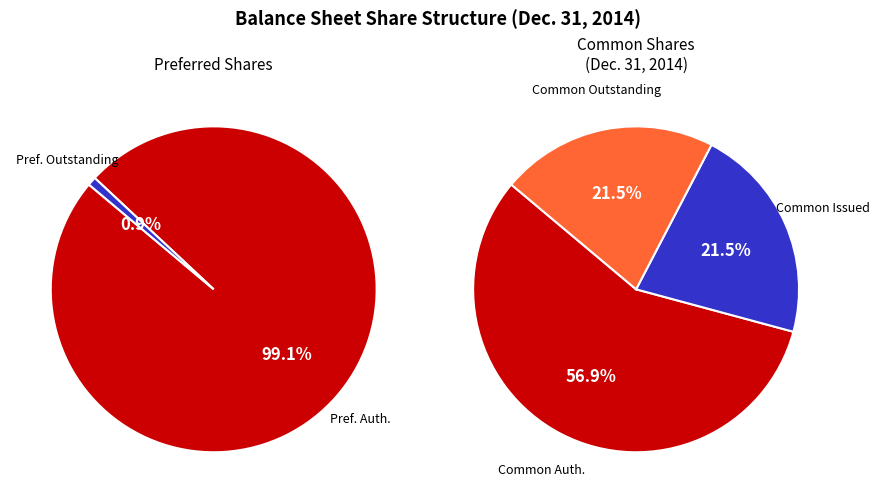

What is the majority slice?

Common stock, shares authorized